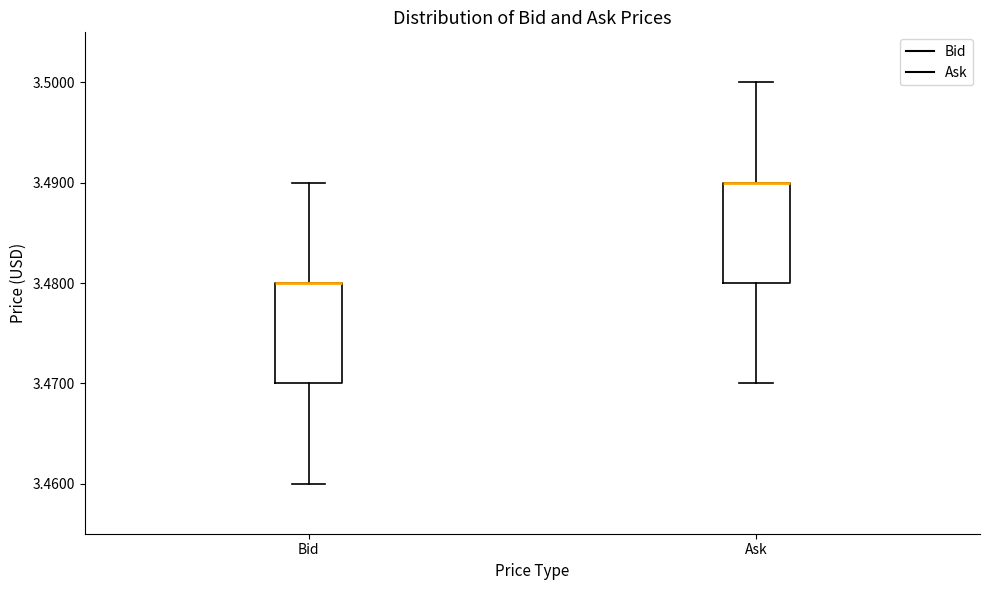

Reading left to right, read every box against the y-axis: the position of its median line, the range the box covers, and the ends of its whiskers. The values are not printed on the chart, so give them approximately, as read against the axis.

Bid: median 3.48 (drawn on the box's upper edge), box 3.47 to 3.48, whiskers 3.46 to 3.49
Ask: median 3.49 (drawn on the box's upper edge), box 3.48 to 3.49, whiskers 3.47 to 3.50